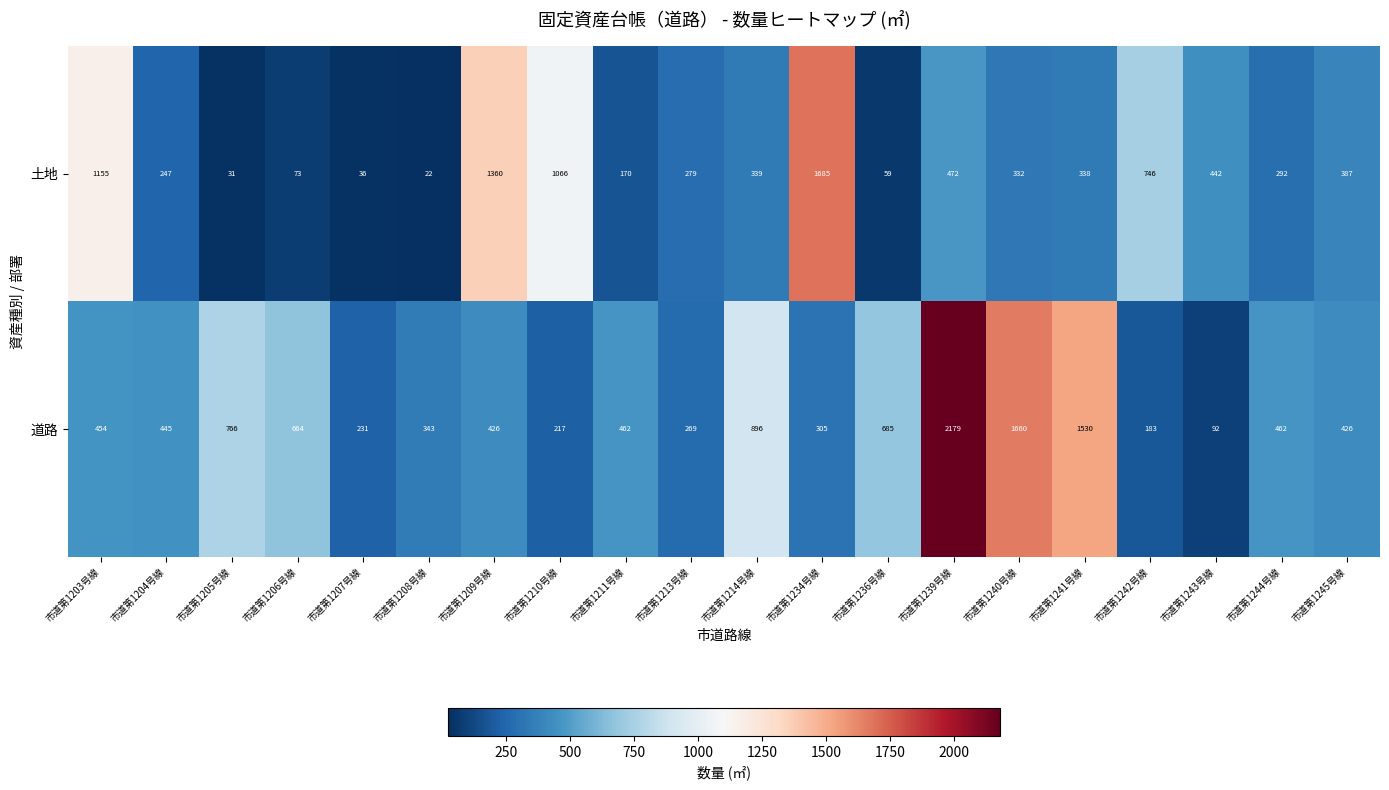

Which series changed the most between 市道第1242号線 and 市道第1244号線?

土地